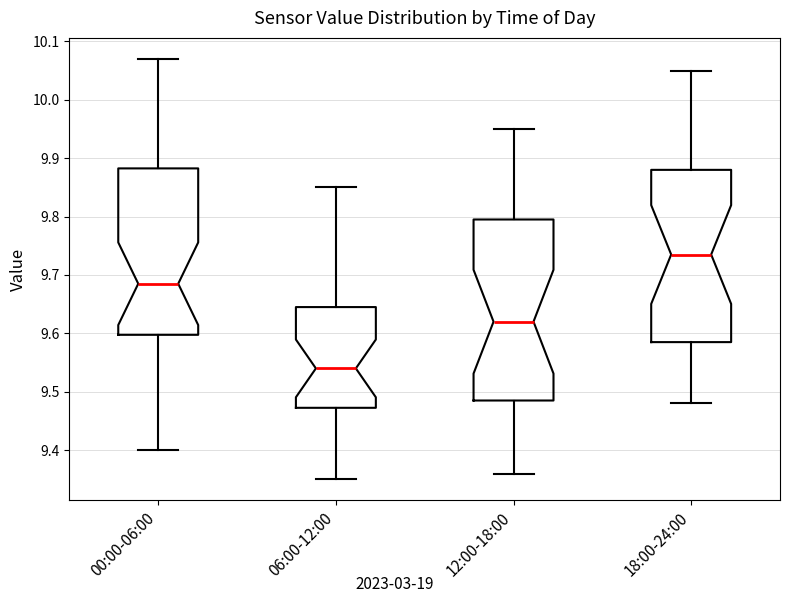

Reading left to right, read every box against the y-axis: the position of its median line, the range the box covers, and the ends of its whiskers. The values are not printed on the chart, so give them approximately, as read against the axis.

00:00-06:00: median 9.69, box 9.60 to 9.88, whiskers 9.40 to 10.07
06:00-12:00: median 9.54, box 9.47 to 9.65, whiskers 9.35 to 9.85
12:00-18:00: median 9.62, box 9.49 to 9.80, whiskers 9.36 to 9.95
18:00-24:00: median 9.74, box 9.59 to 9.88, whiskers 9.48 to 10.05